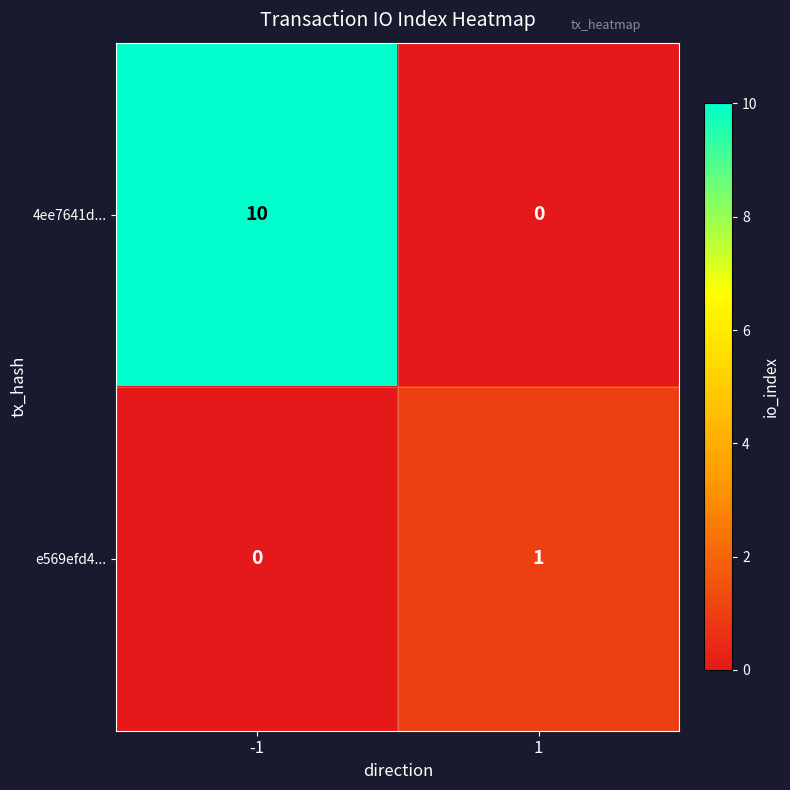

Count the number of data series in this chart.

2